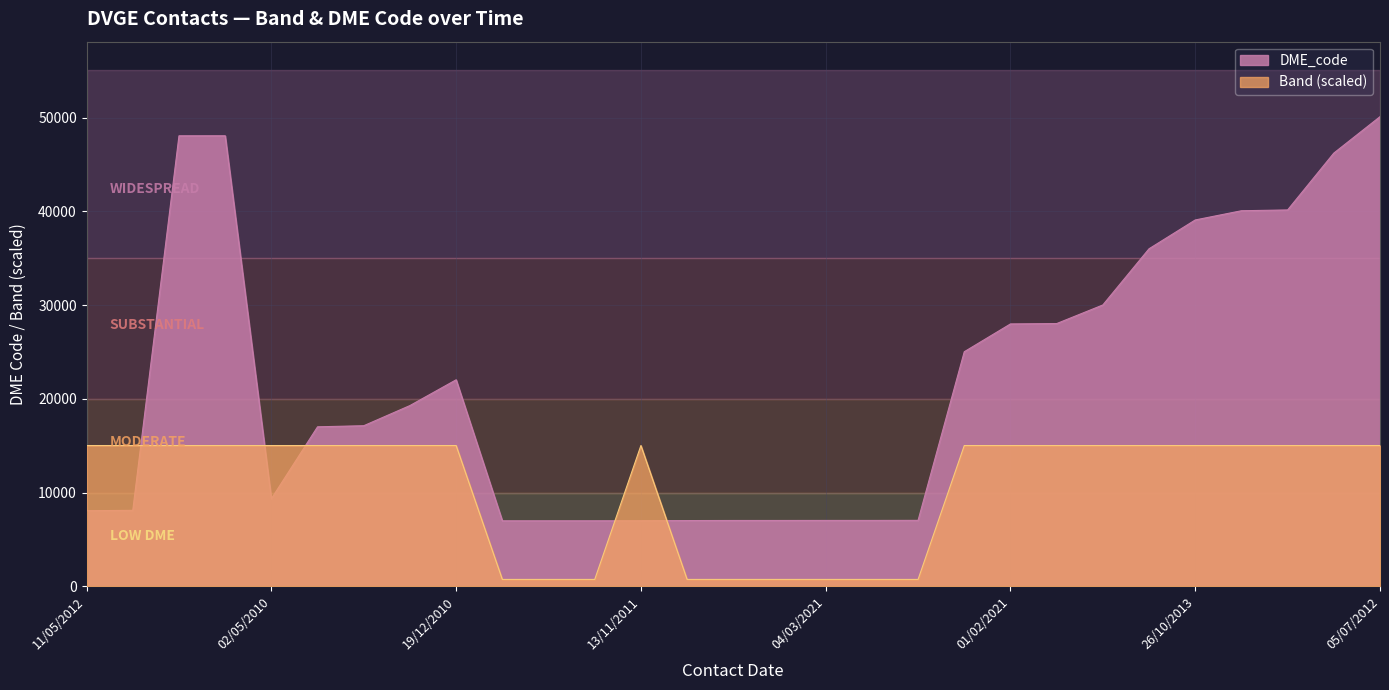

In DME_code, how many points are higher than both neighbors (excluding endpoints)?

2